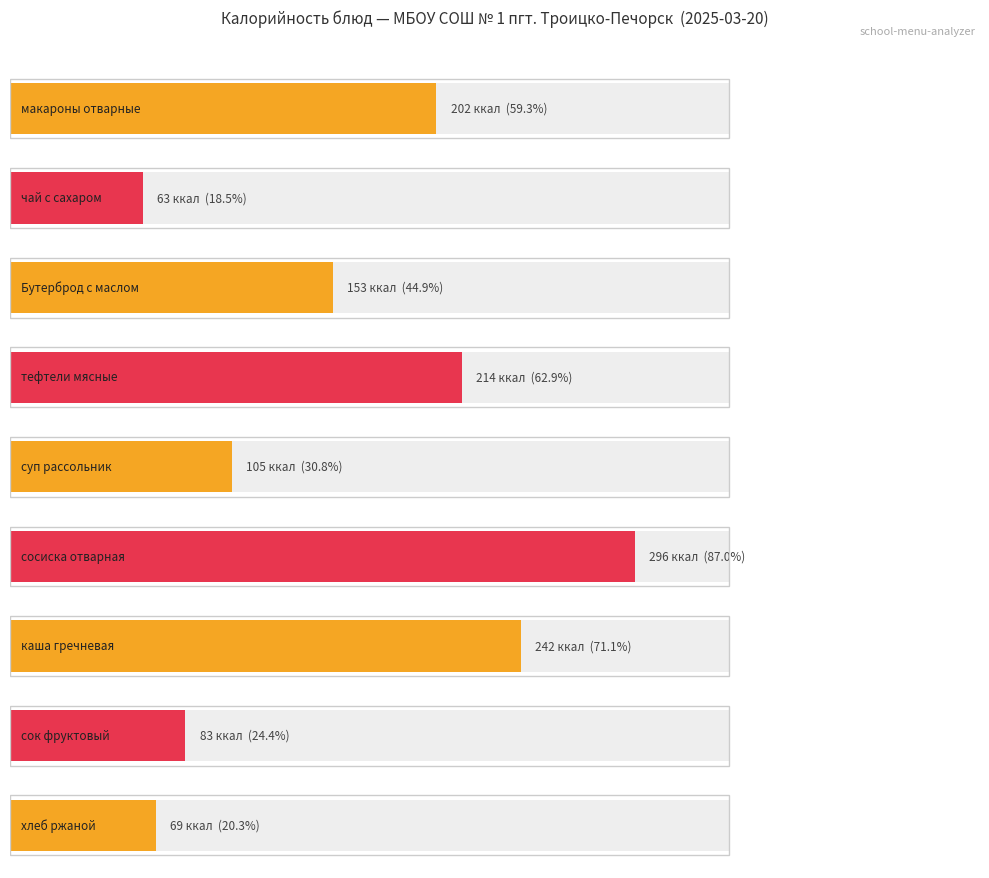

The value of Белки at макароны отварные is 8. True or false?

False